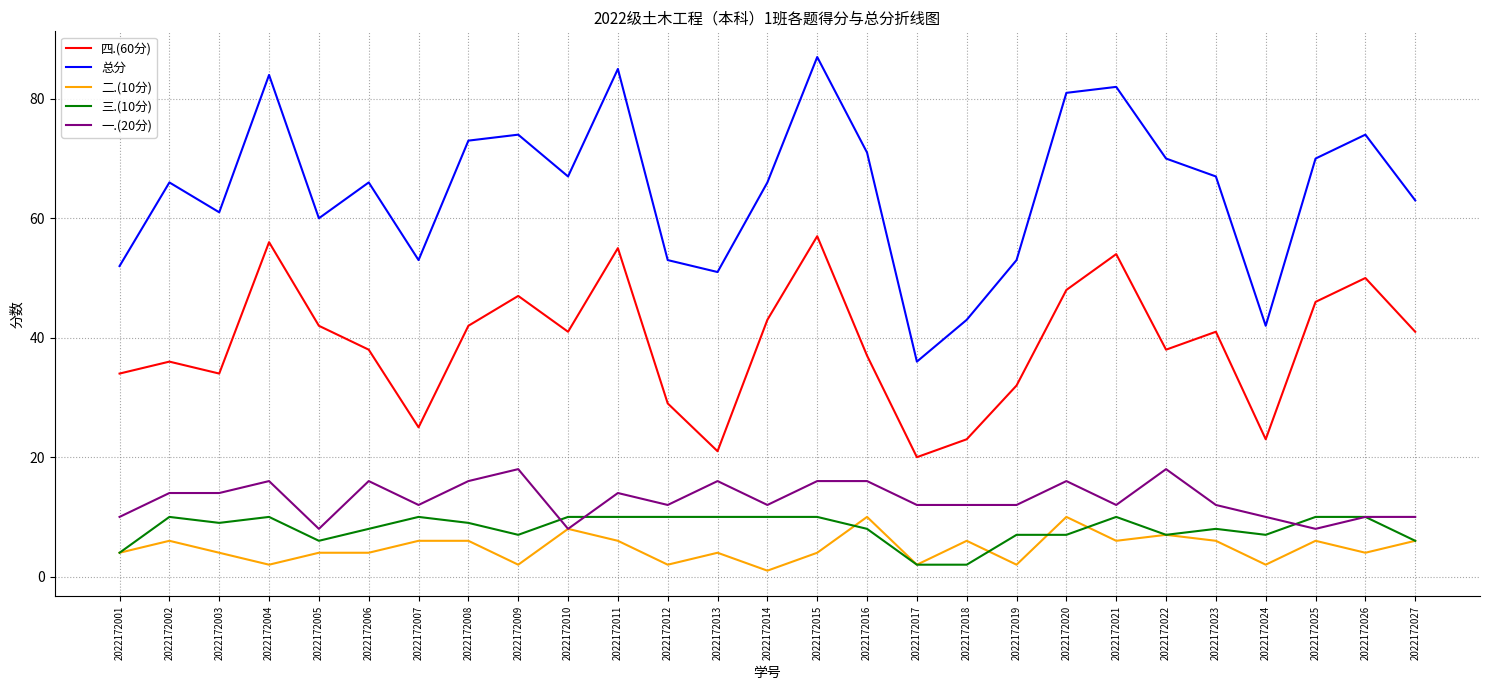

Which category has the lowest value in the 二.(10分) series?

2022172014